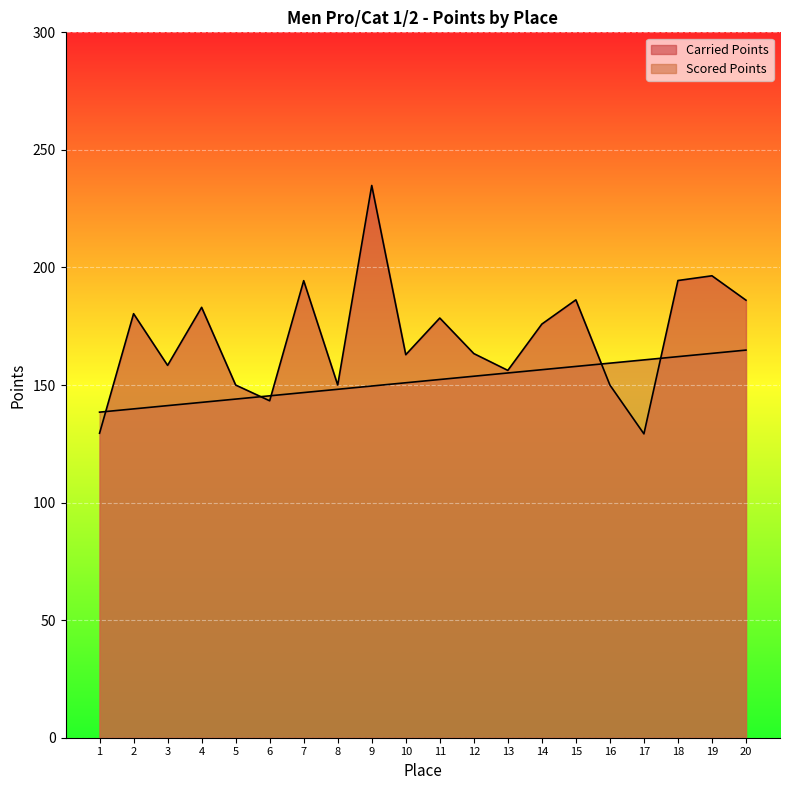

Which series has the largest total across all categories?

Carried Points